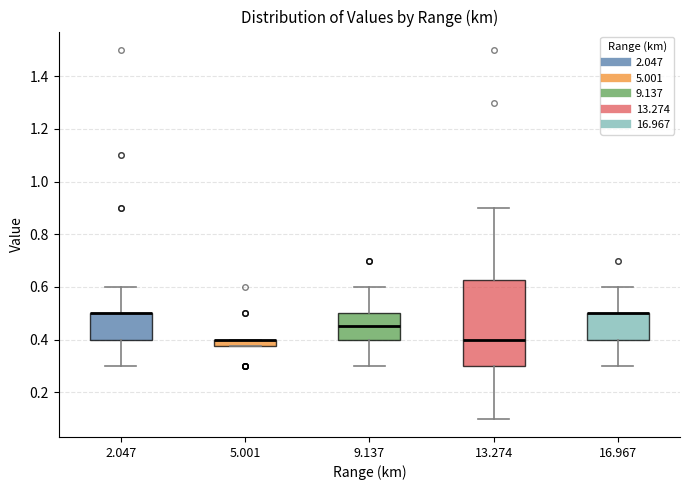

Where is the upper edge of the box at x = 16.967 on the y-axis? The values are not printed on the chart, so give them approximately, as read against the axis.

0.50